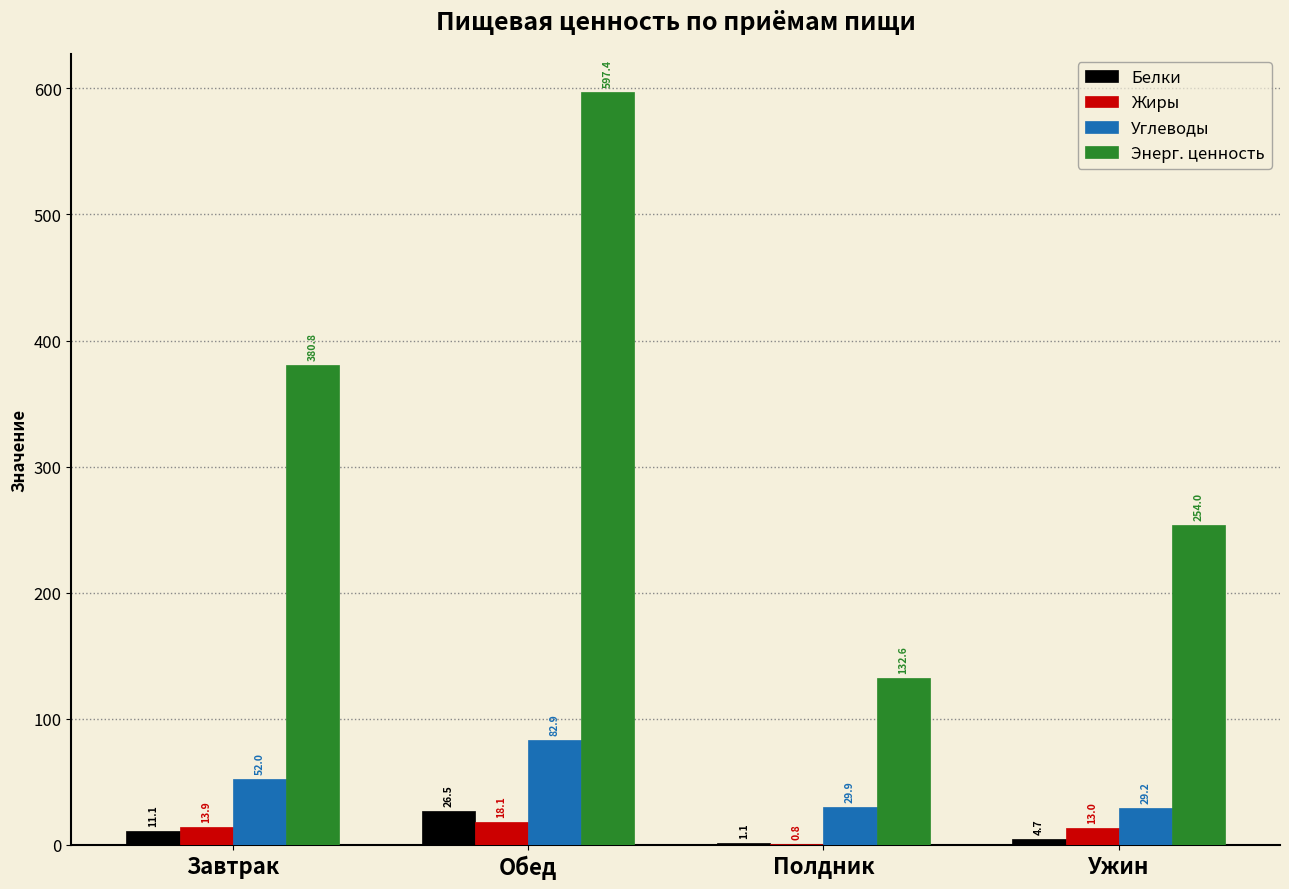

What value does the Жиры series have at Обед?

18.1